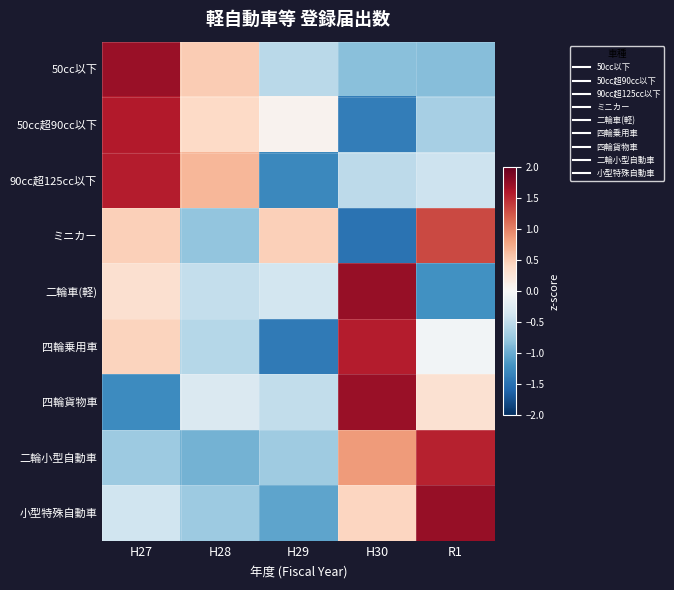

At which category is the sum across all series the highest?

H27